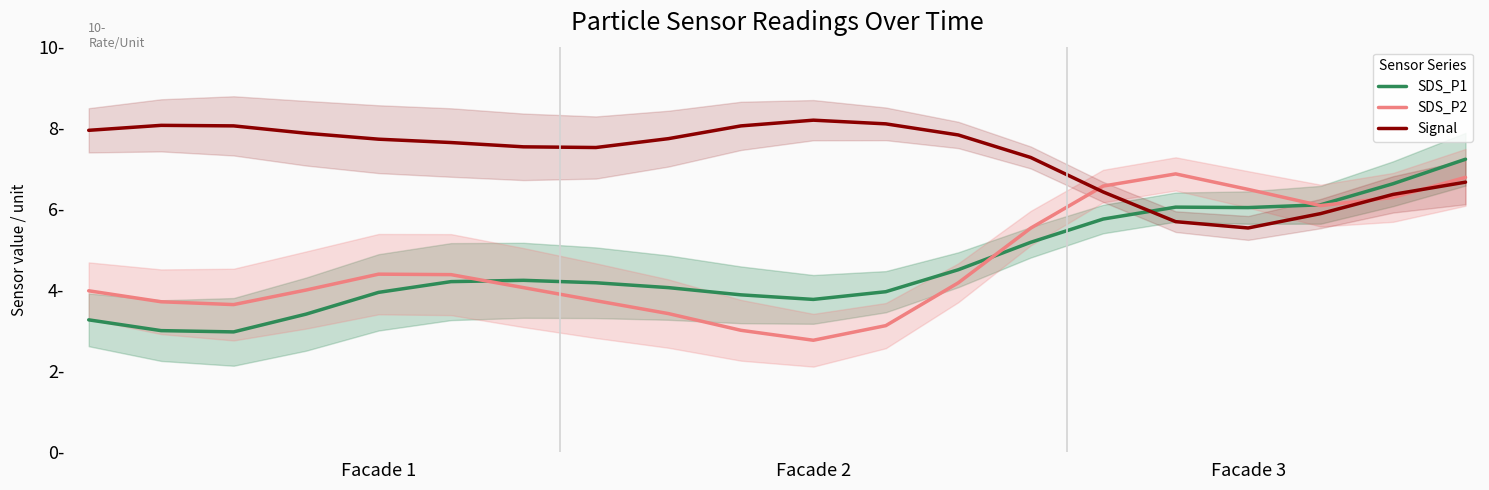

Where is Signal nearest to the value 6?

17